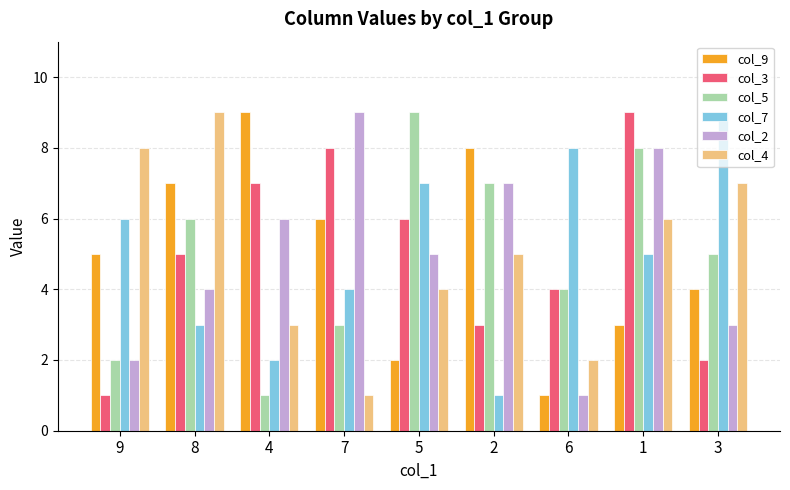

How many col_4 values are between 3 and 7?

5